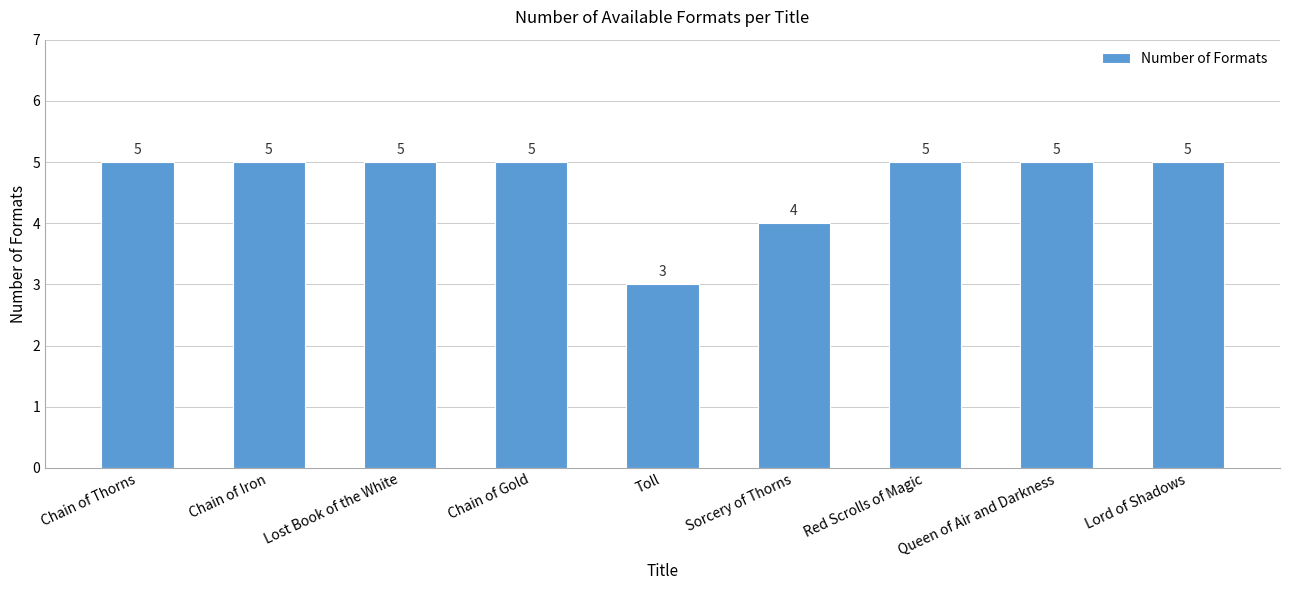

Are the bars grouped side by side (vs. stacked)?

No